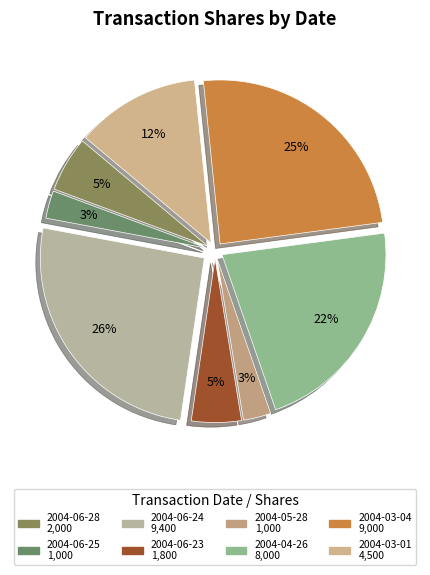

Which has a higher value, 2004-06-28 or 2004-04-26?

2004-04-26